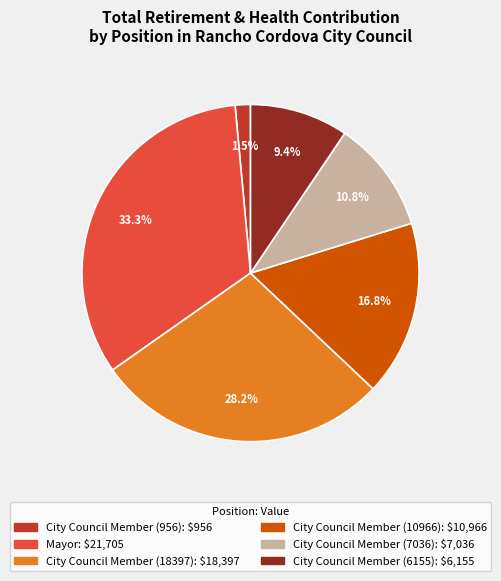

What percentage do City Council Member (956) and City Council Member (10966) together represent?

18.3%